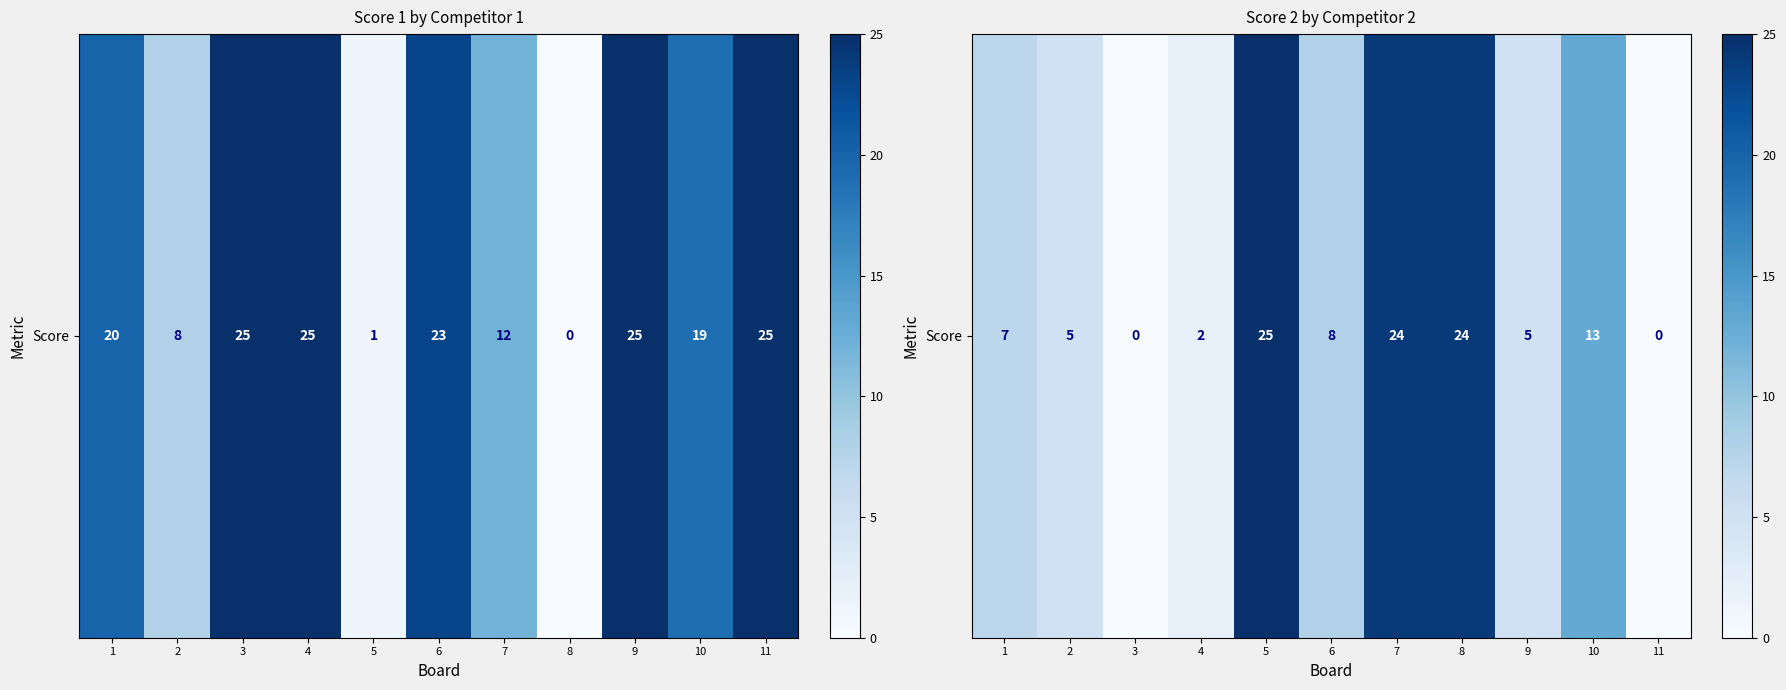

How many positive values are there?

9